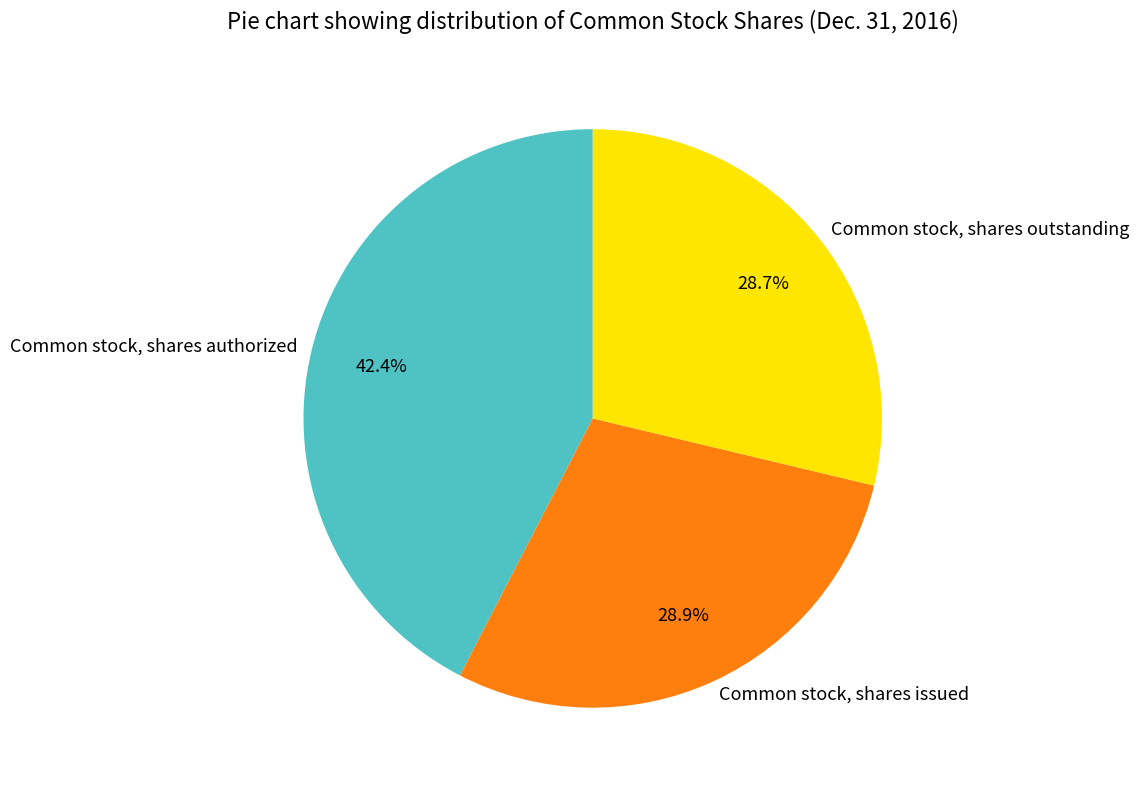

To the nearest percent, what percentage of the pie is Common stock, shares issued?

29%